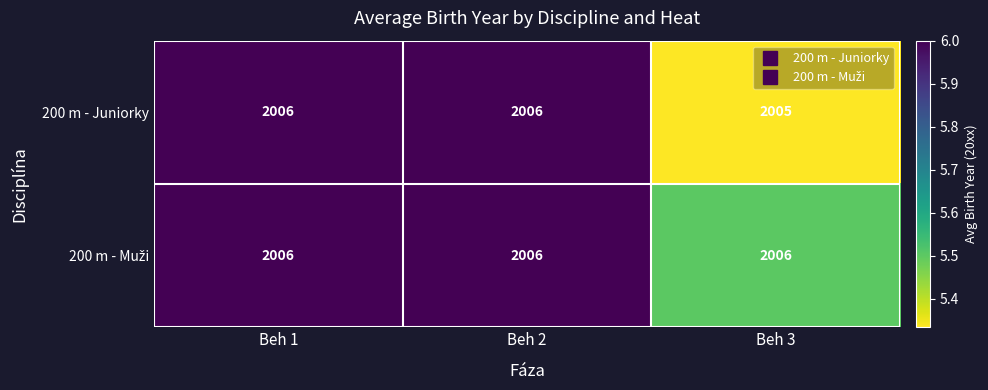

Which label corresponds to the smallest value in the chart?

Beh 3